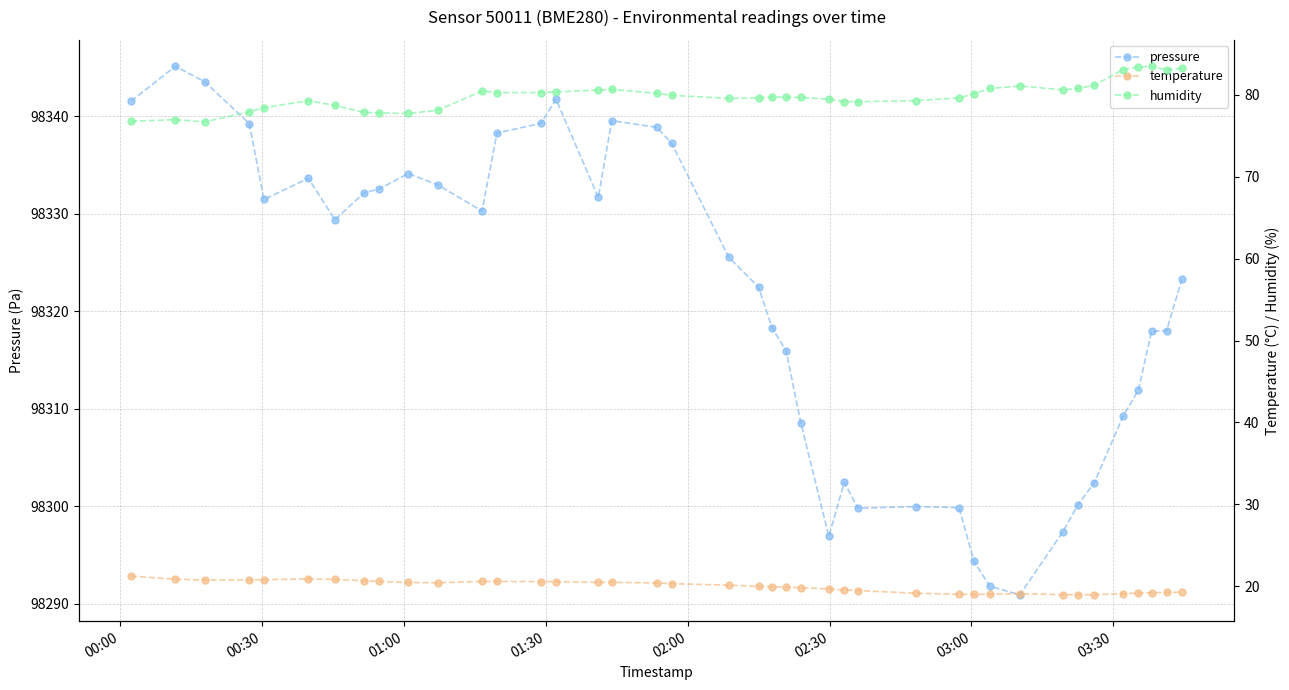

How many data points in temperature are less than 20?

20